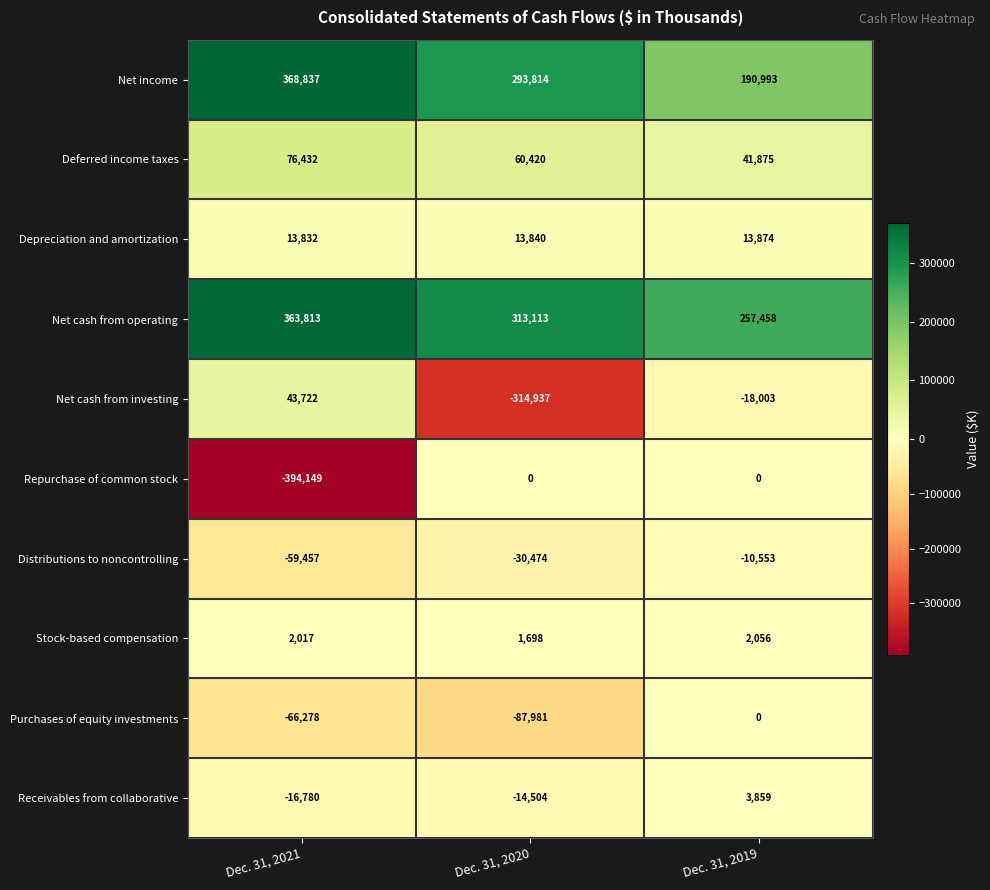

The Purchases of equity investments series shows -103365 at Dec. 31, 2021. True or false?

False